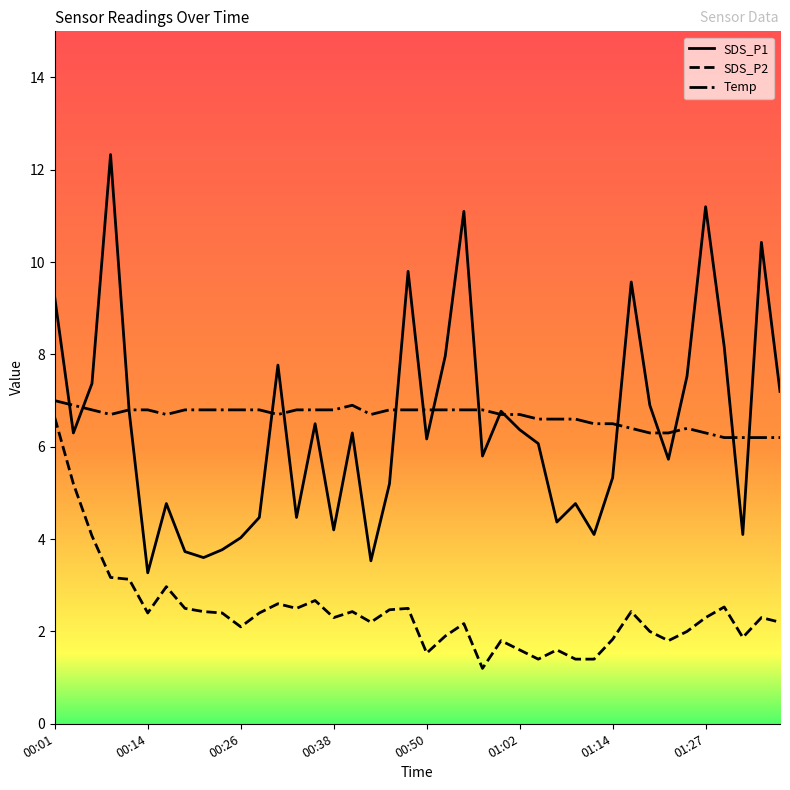

How many series are shown in this chart?

3